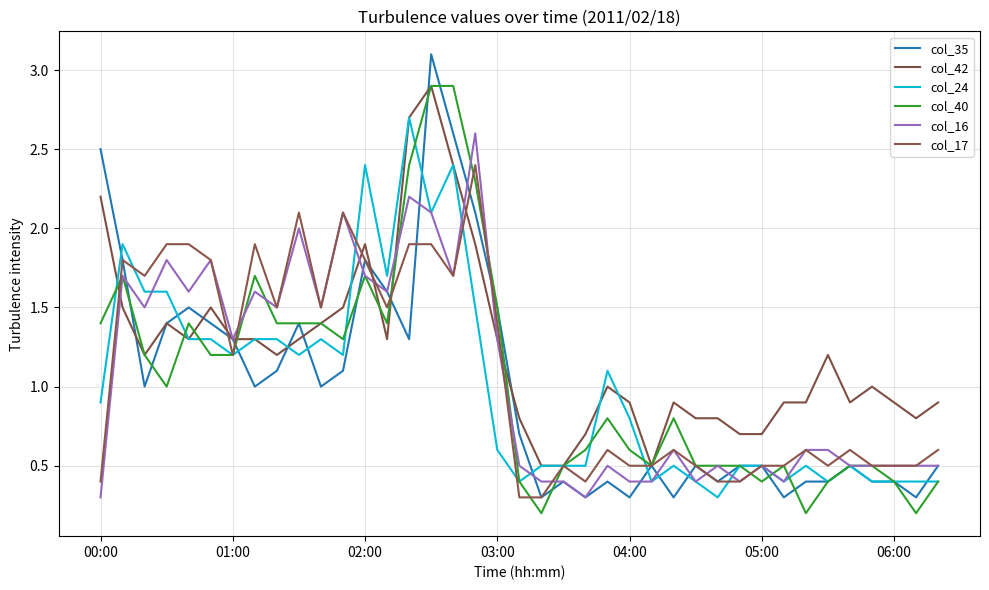

How many lines are shown in the chart?

6